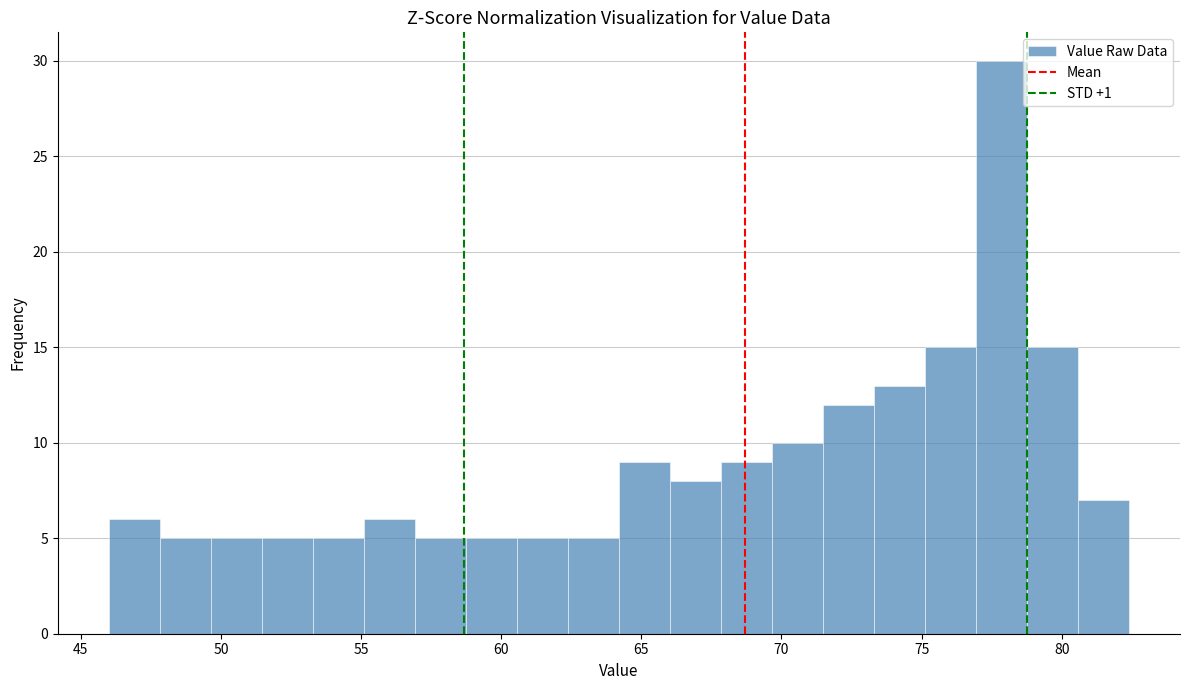

Read against the x-axis, roughly where is the centre of the tallest bar?

78.0